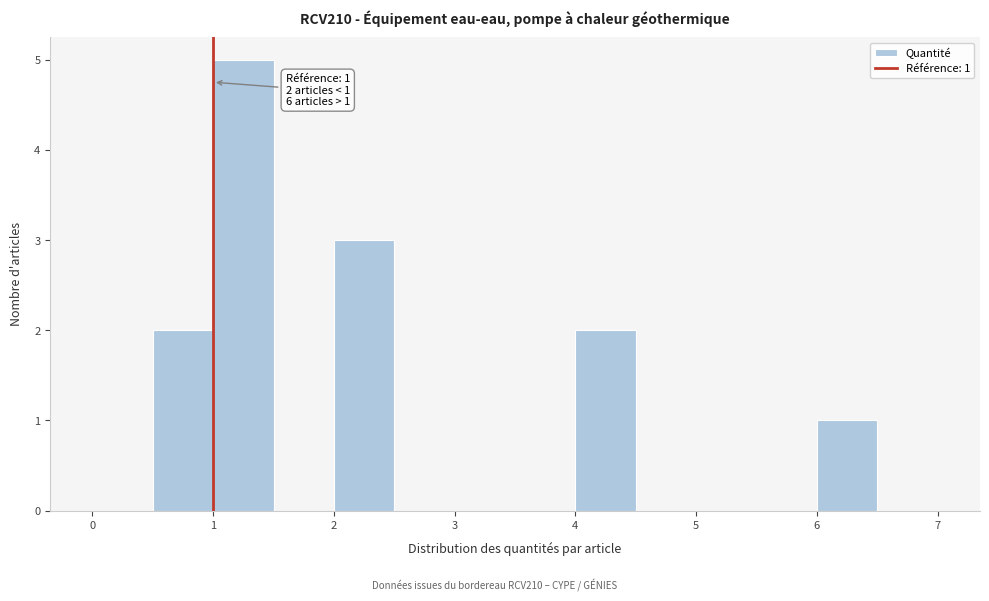

Which range on the x-axis has the tallest bar?

1.0 to 1.5